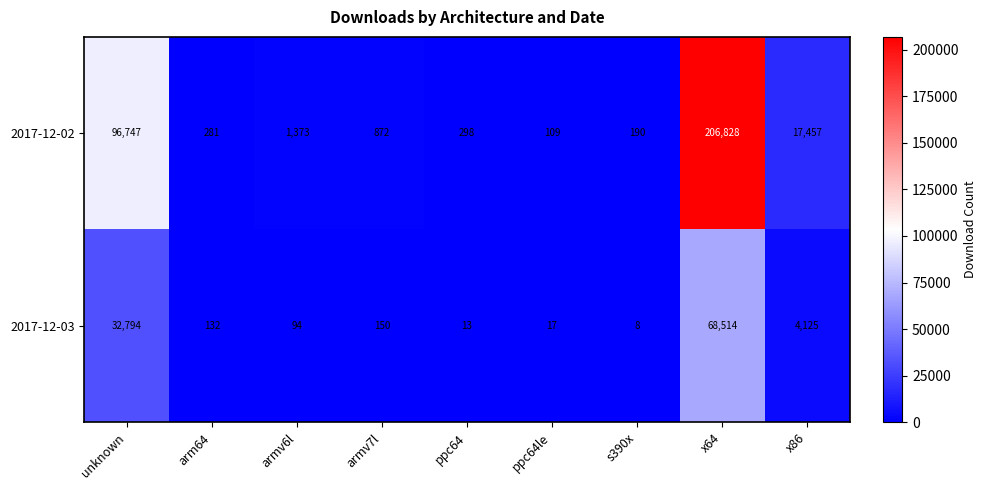

Rank the categories by 2017-12-02 value from highest to lowest.

x64, unknown, x86, armv6l, armv7l, ppc64, arm64, s390x, ppc64le